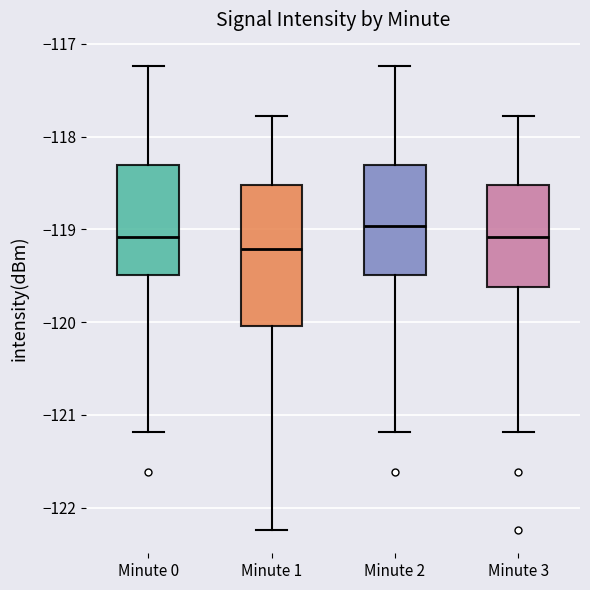

Reading left to right, transcribe this box plot: for each box, give where its median line is, the range the box spans, and where its two whiskers end, as read against the y-axis. The values are not printed on the chart, so give them approximately, as read against the axis.

Minute 0: median -119.1, box -119.5 to -118.3, whiskers -121.2 to -117.2
Minute 1: median -119.2, box -120.0 to -118.5, whiskers -122.2 to -117.8
Minute 2: median -119.0, box -119.5 to -118.3, whiskers -121.2 to -117.2
Minute 3: median -119.1, box -119.6 to -118.5, whiskers -121.2 to -117.8